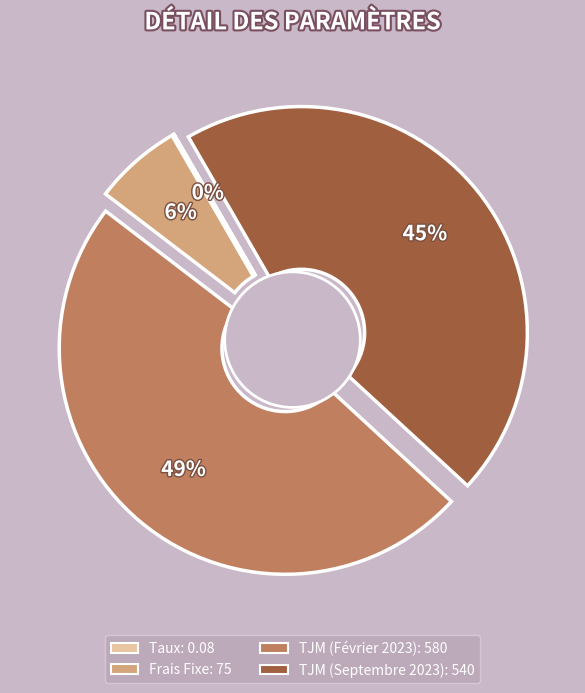

The Frais Fixe slice represents 12% of the pie. True or false?

False